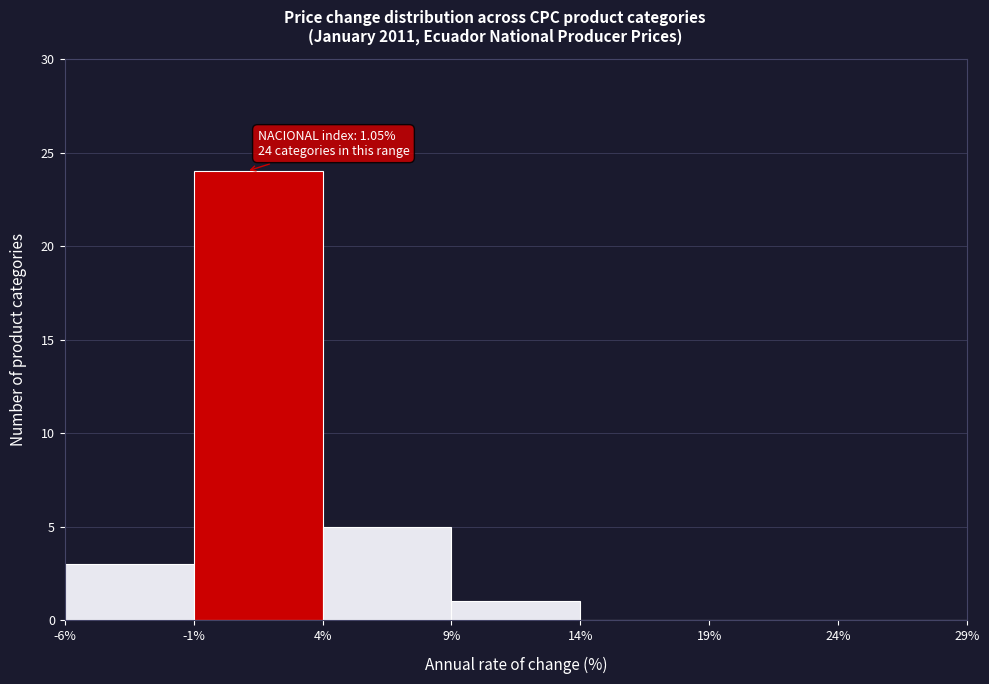

Over which range of the x-axis is the bar tallest?

-1% to 4%